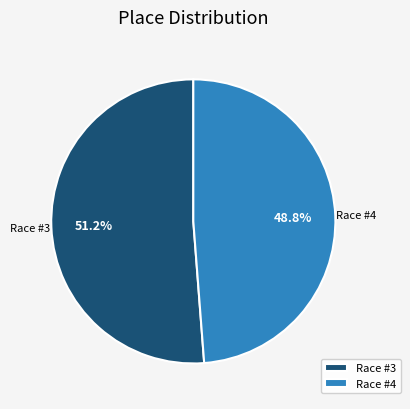

Which slice is the largest?

Race #3